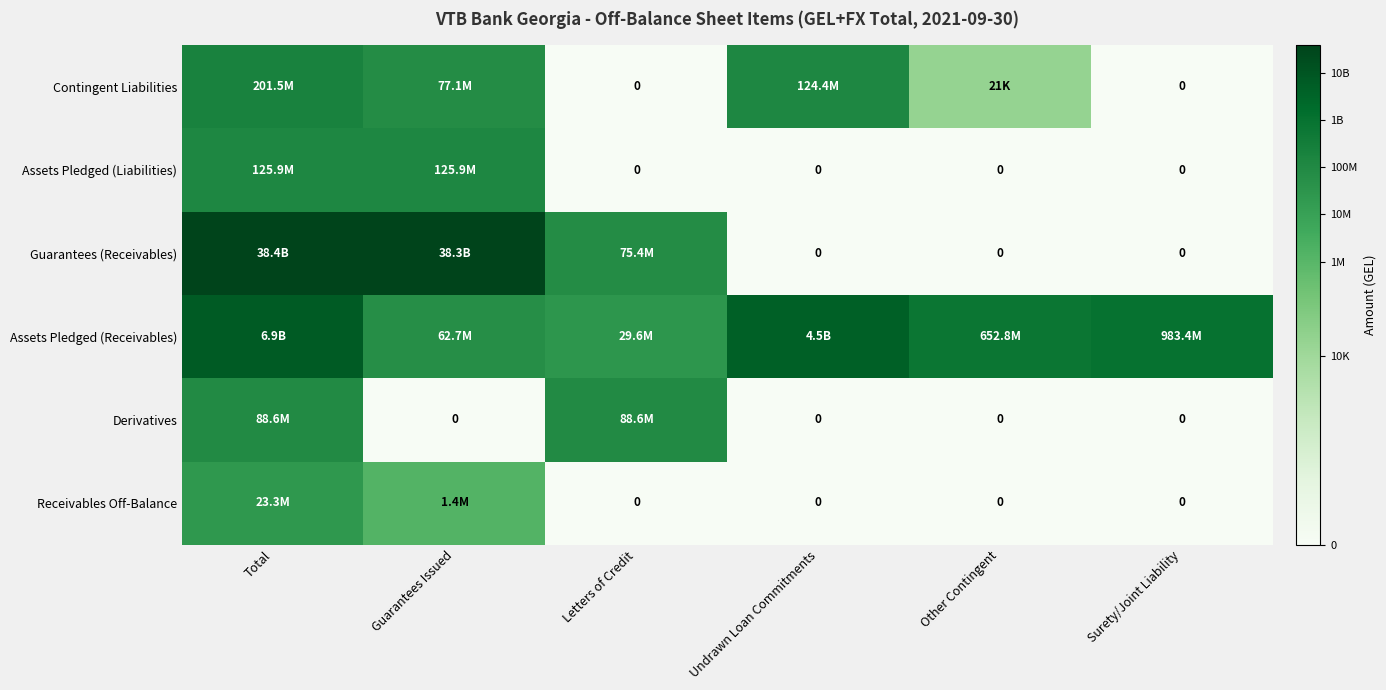

True or false: Contingent Liabilities has a value of 0.0 at Surety/Joint Liability.

True